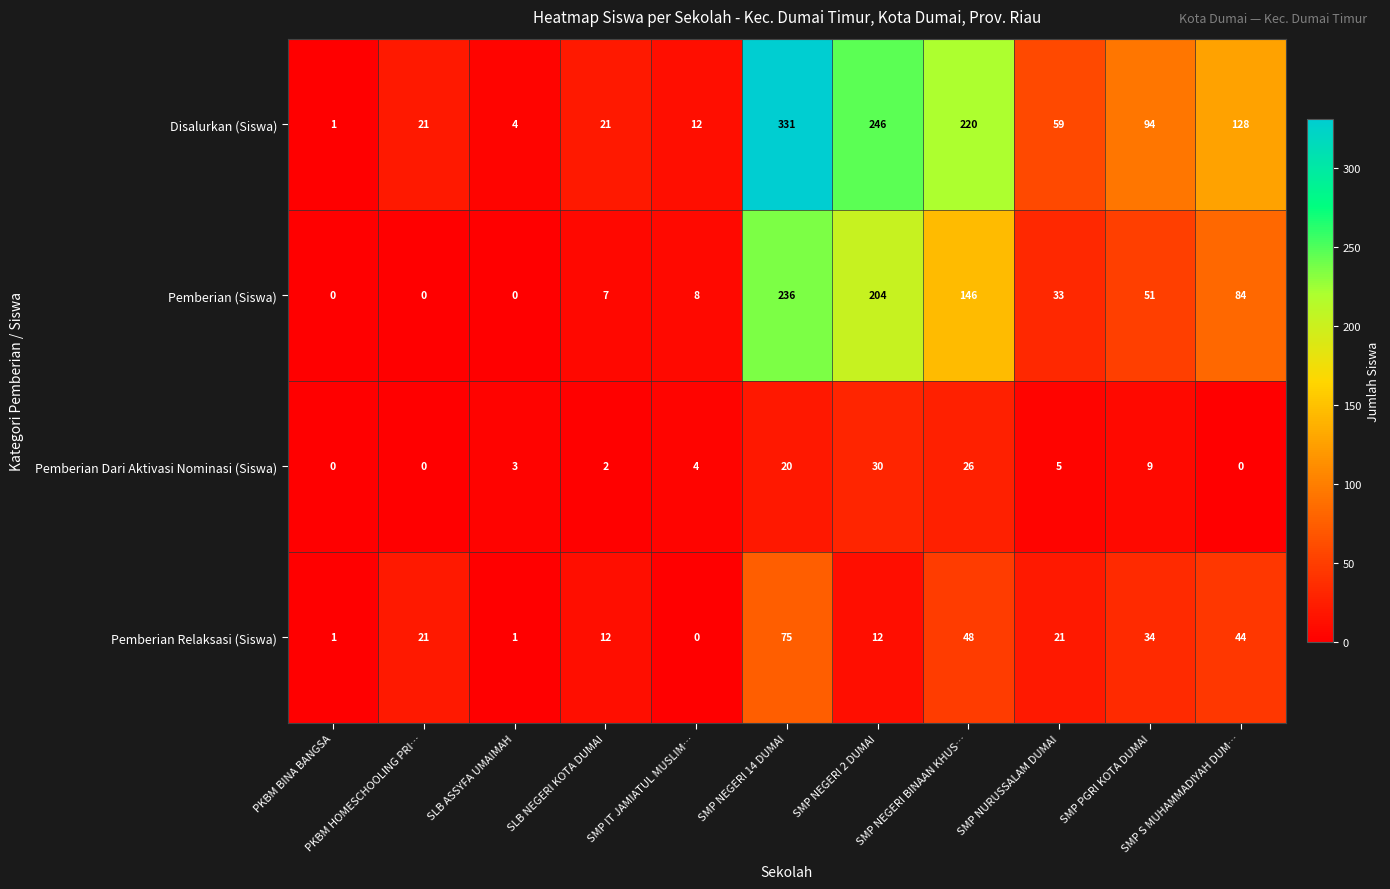

List the series in order of their overall mean, lowest first.

Pemberian Dari Aktivasi Nominasi (Siswa), Pemberian Relaksasi (Siswa), Pemberian (Siswa), Disalurkan (Siswa)